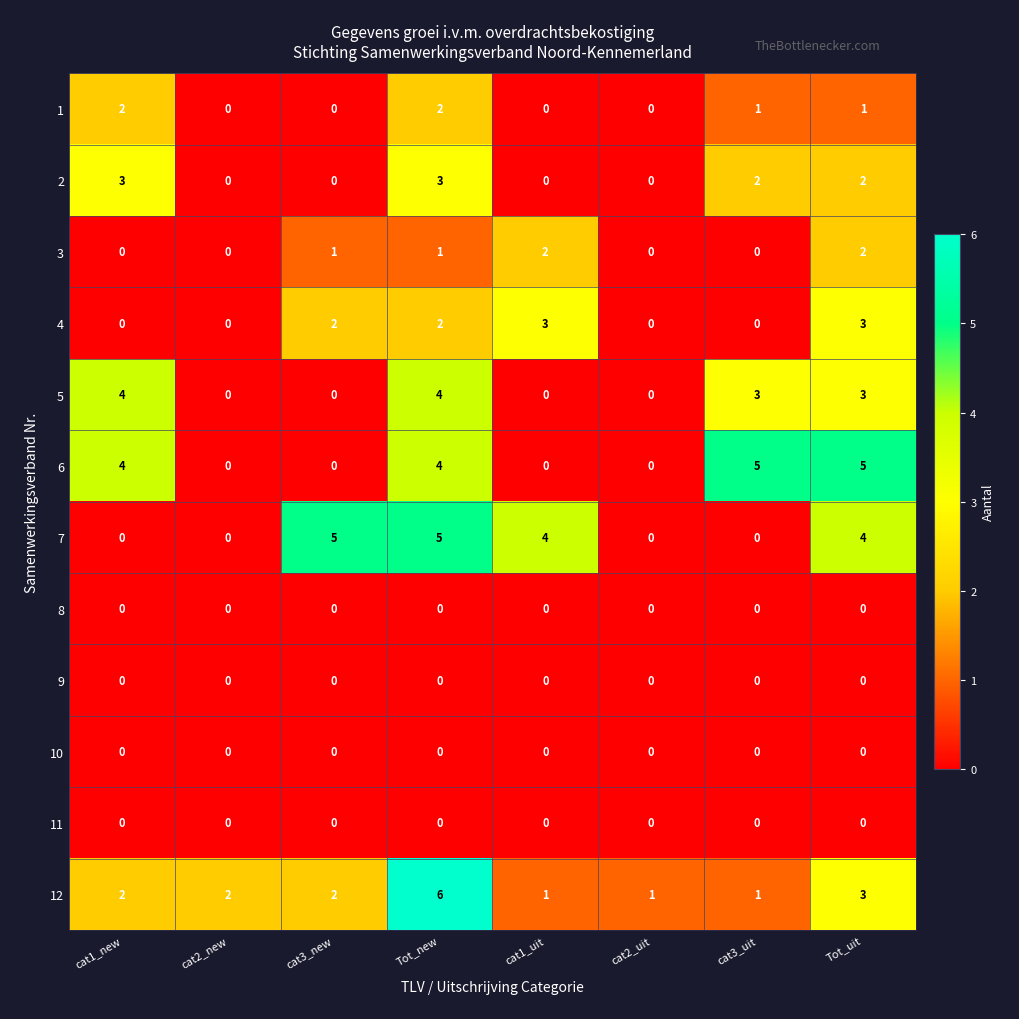

True or false: 3 has a value of 1 at cat3_uit.

False